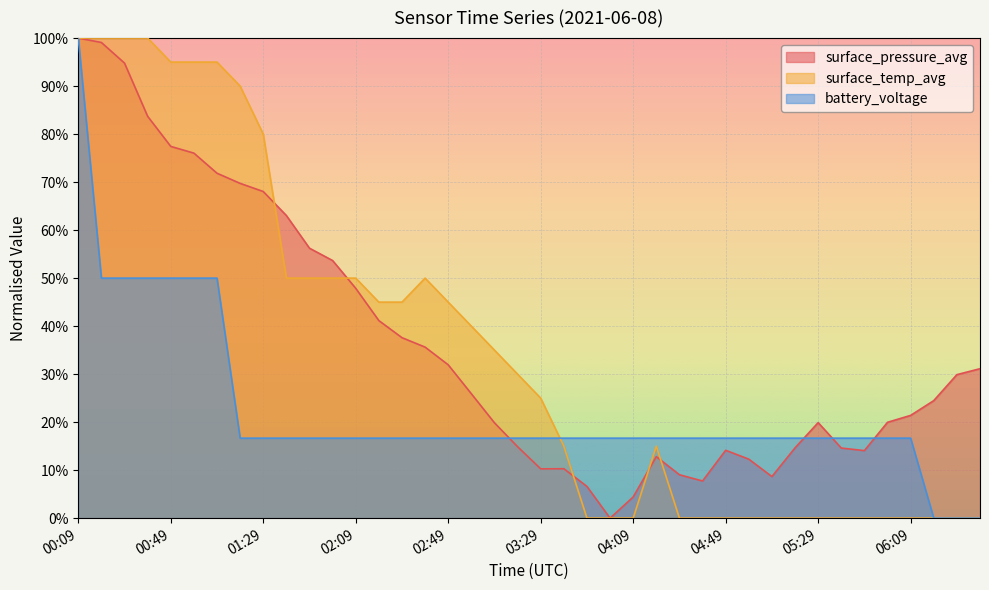

How many data points in surface_pressure_avg are above 25?

20